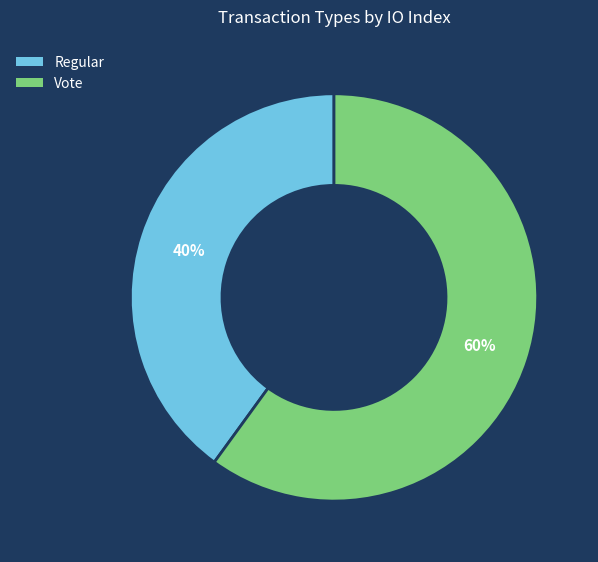

Count the number of slices in the pie.

2